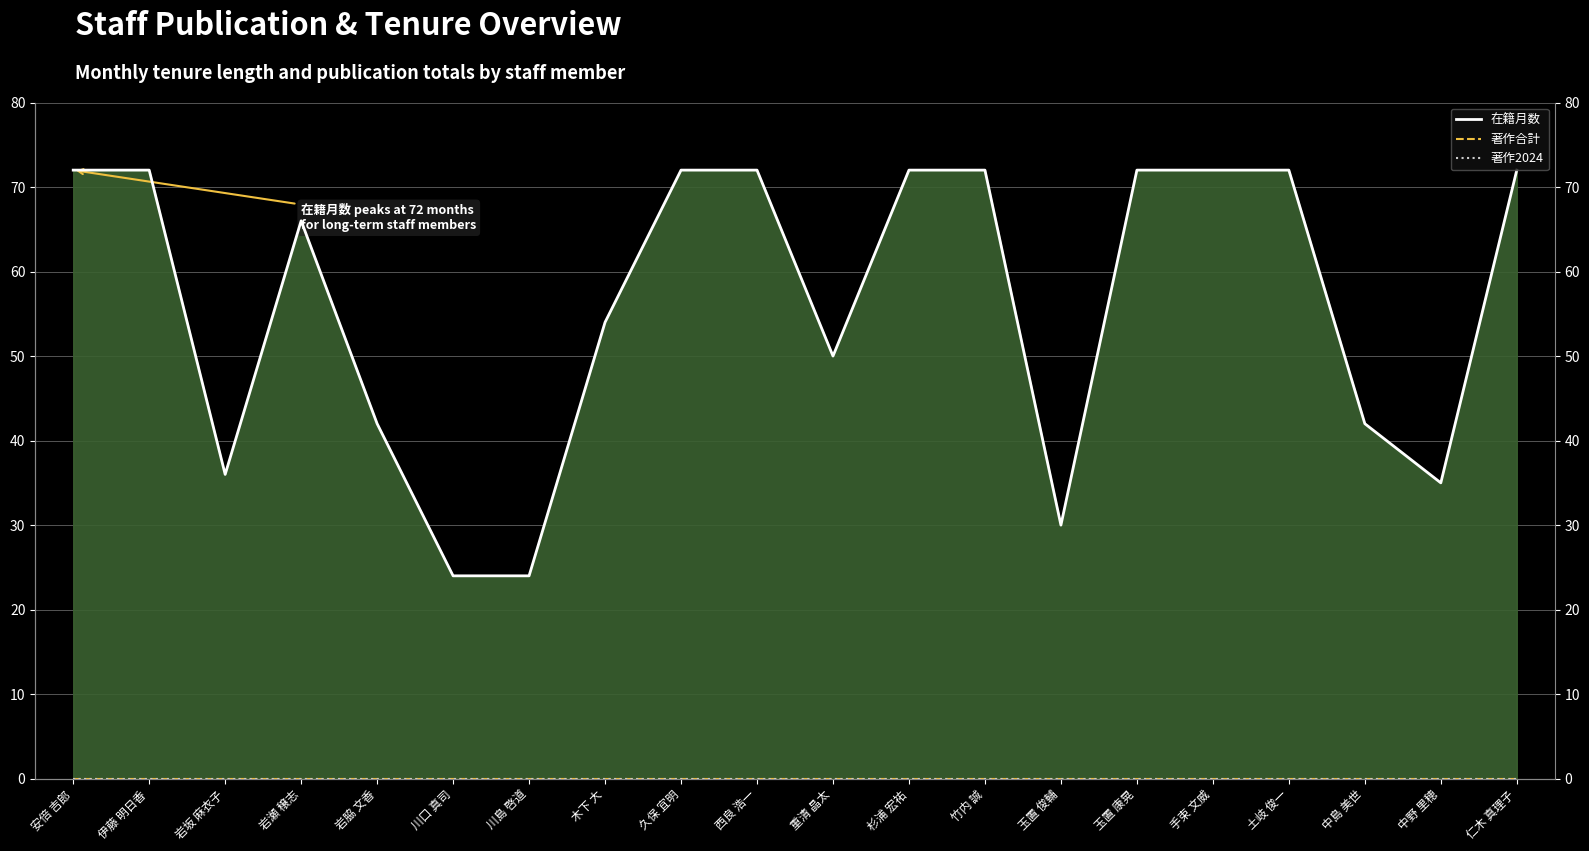

What are all the series names shown in the legend?

在籍月数, 著作合計, 著作2024